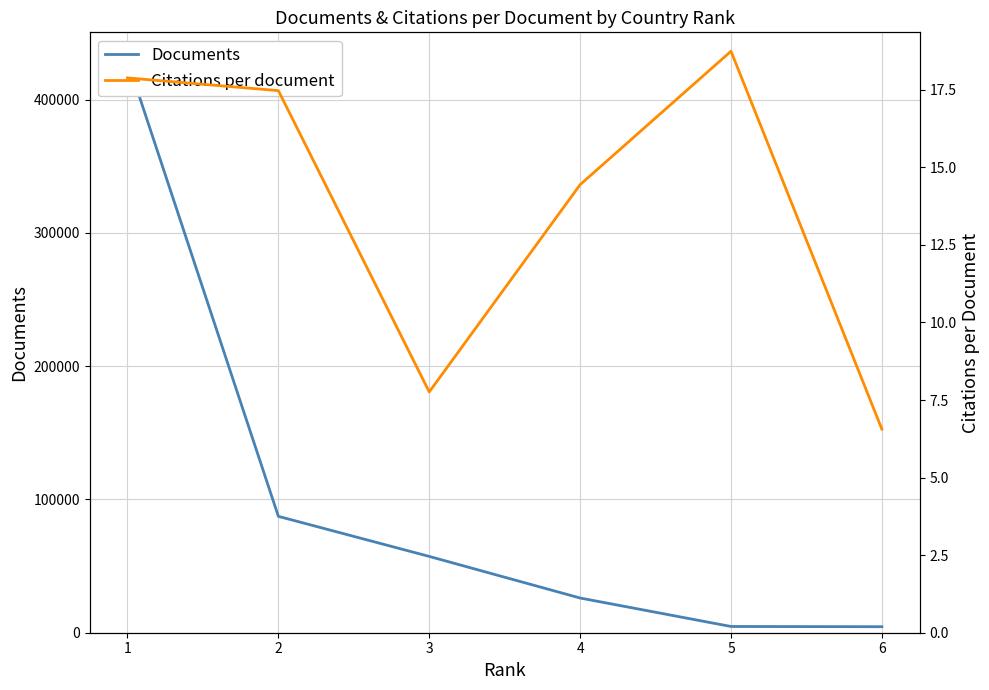

What is the difference between the maximum and minimum values in the Documents series?

424796.0